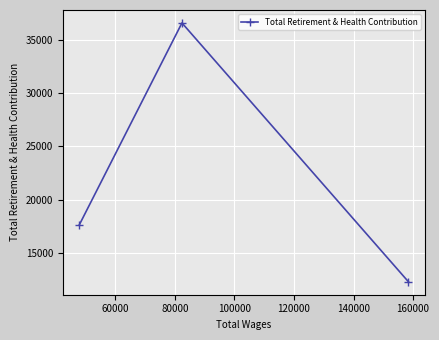

Count the values in the range 12325 to 36564.

3